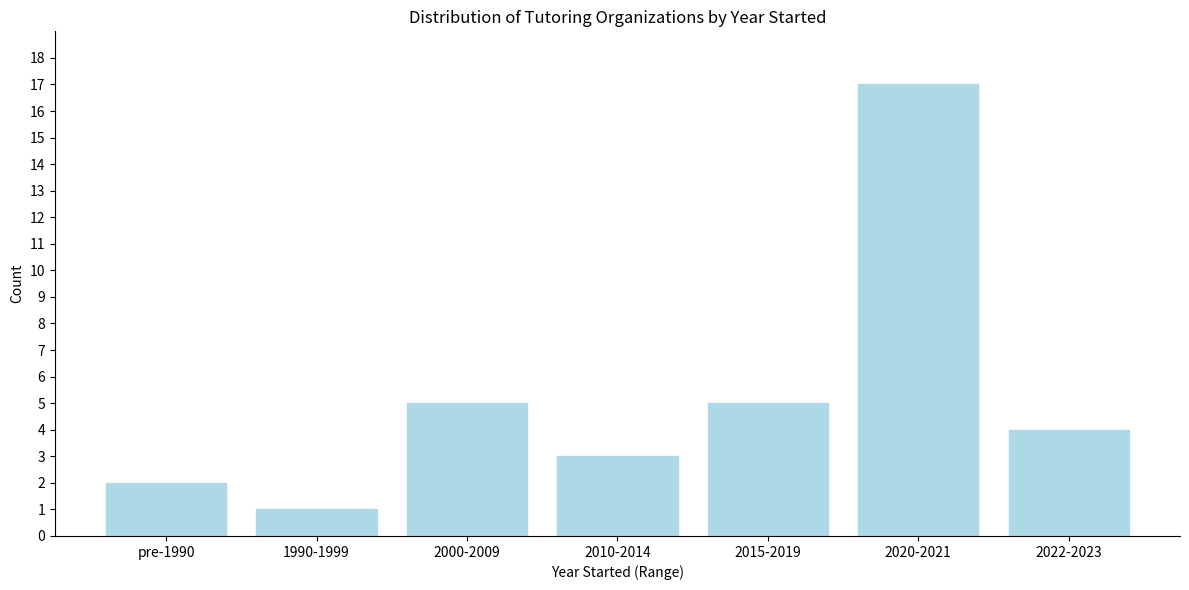

Reading left to right, extract all data points from this chart.

2	1	5	3	5	17	4